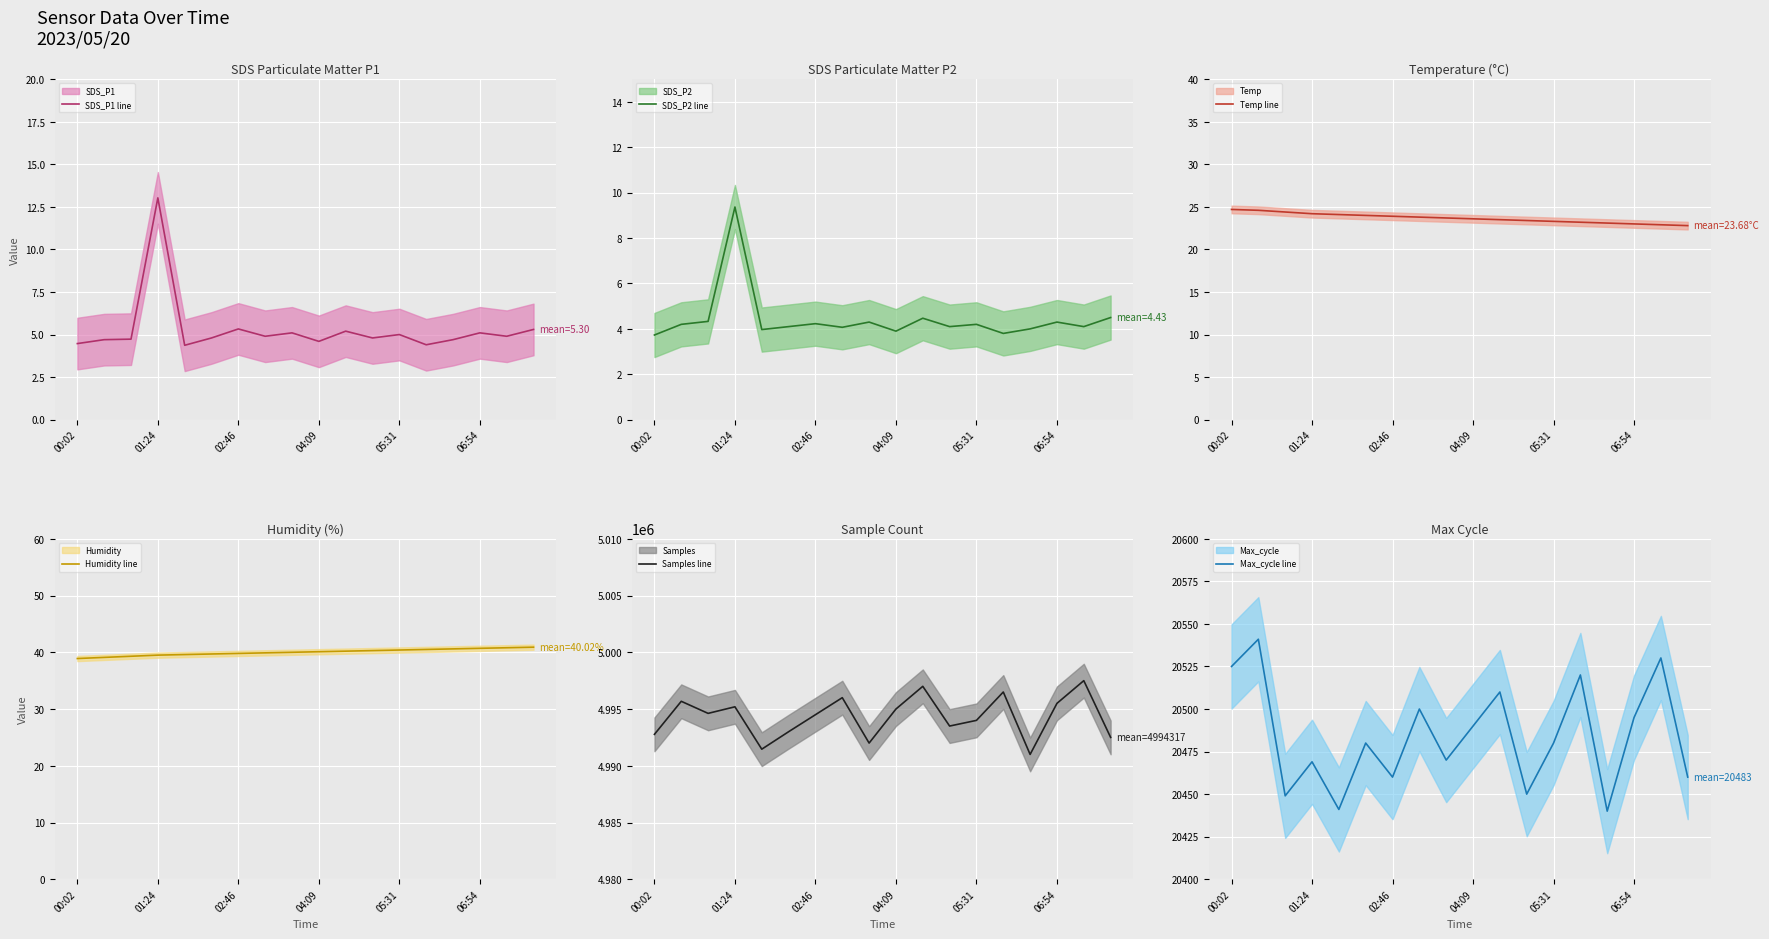

What is the maximum value for SDS_P2 line?

9.4